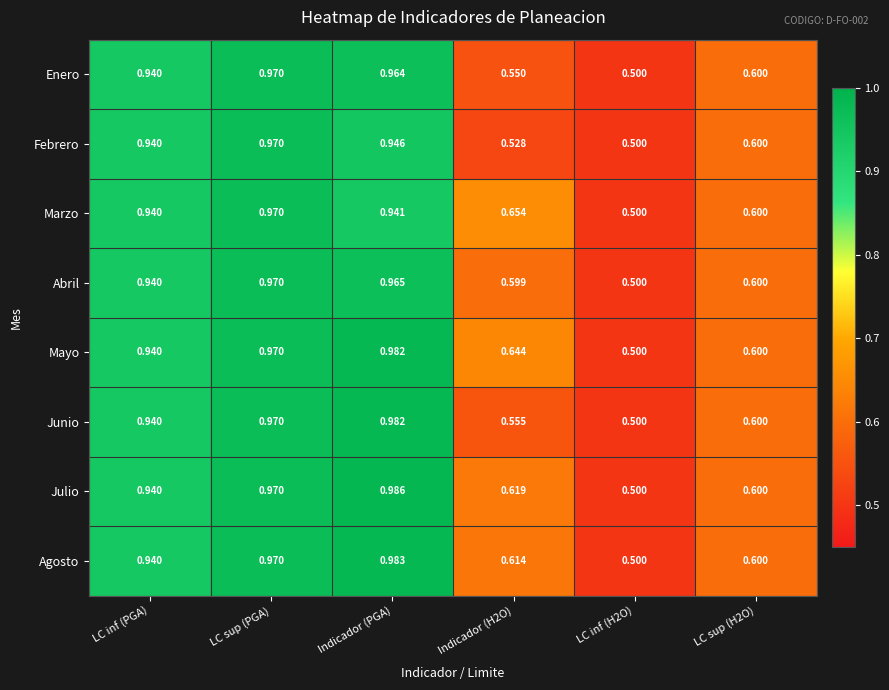

Which series has the largest range (max minus min)?

Julio